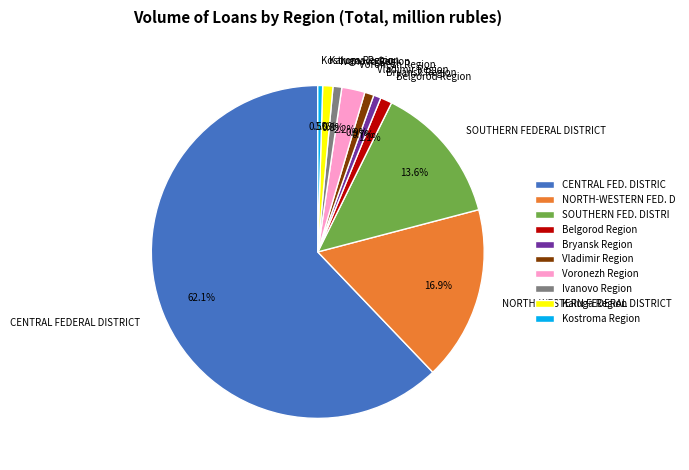

Is it true that Belgorod Region is 7% of the pie?

False